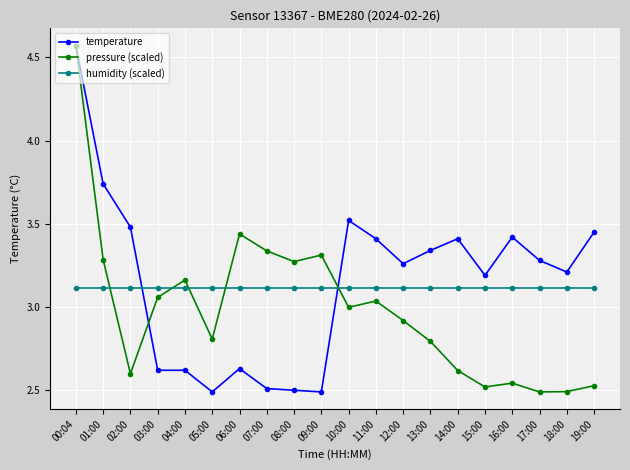

What position from the left is 11:00?

12